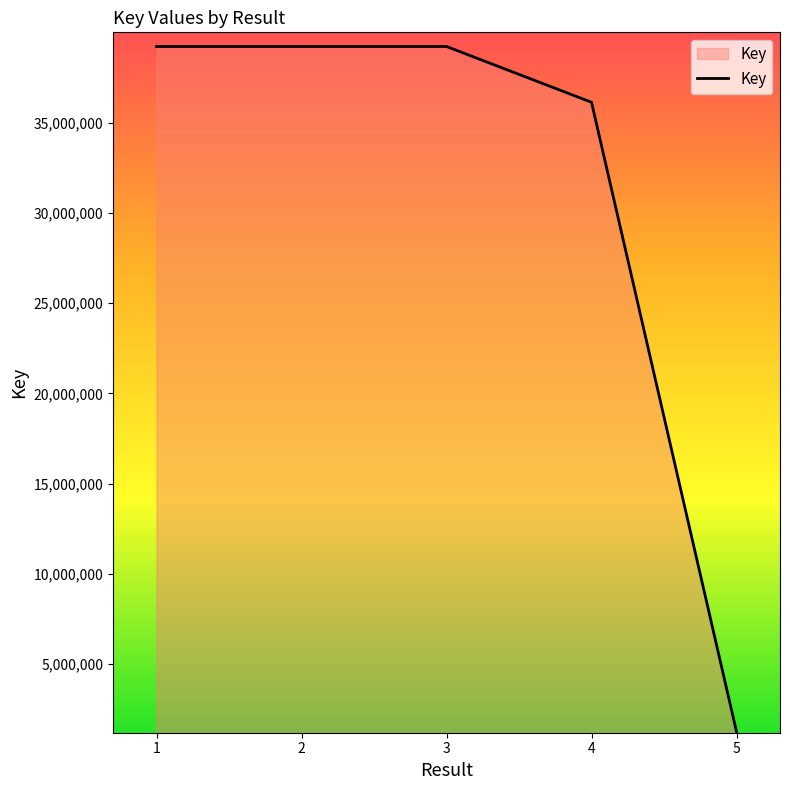

At which category does the chart reach its minimum across all series?

5